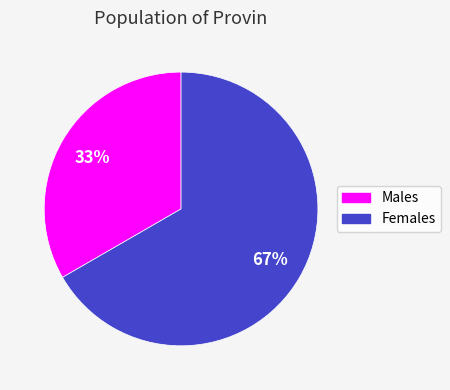

Is there a majority slice in this chart?

Yes